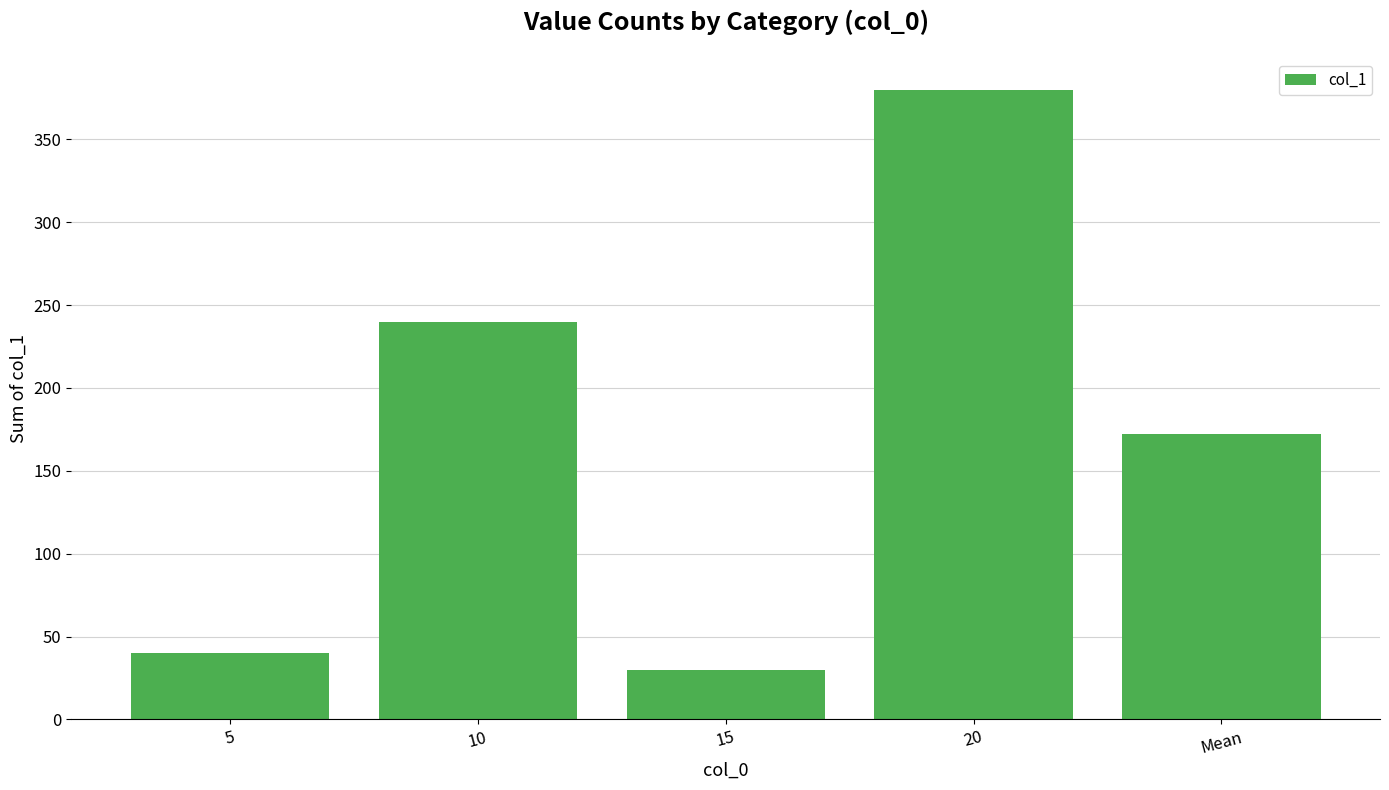

What is the label of the 2nd bar from the right?

20